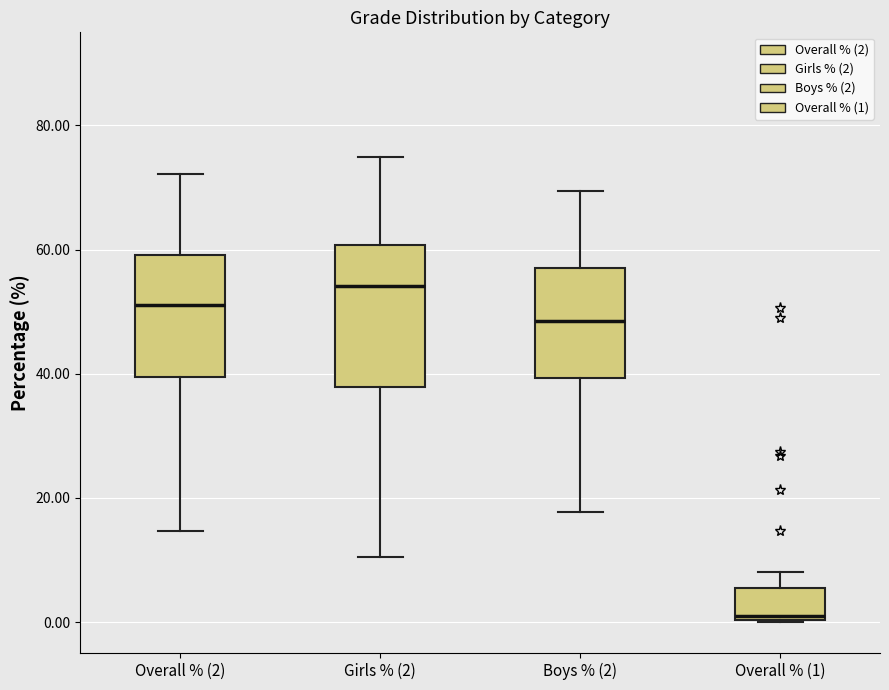

Where does the median line of the box for Girls % (2) sit on the y-axis? The values are not printed on the chart, so give them approximately, as read against the axis.

54